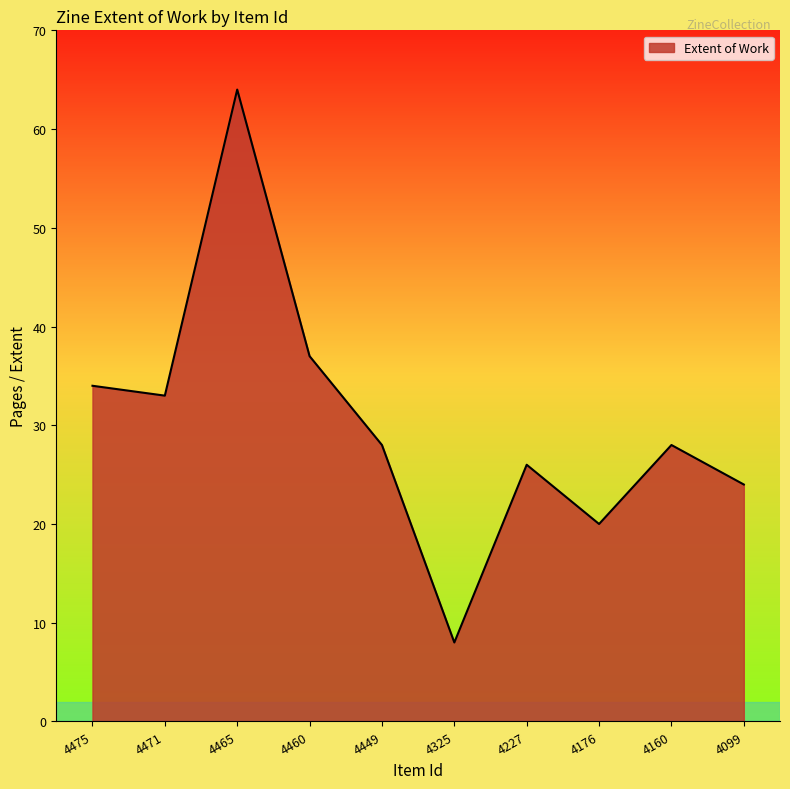

How many lines are shown in the chart?

1